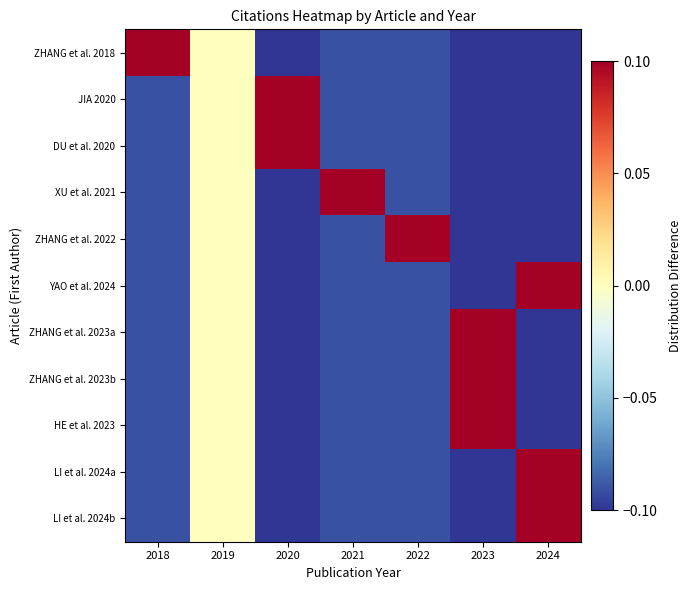

How many distinct data groups are displayed?

11